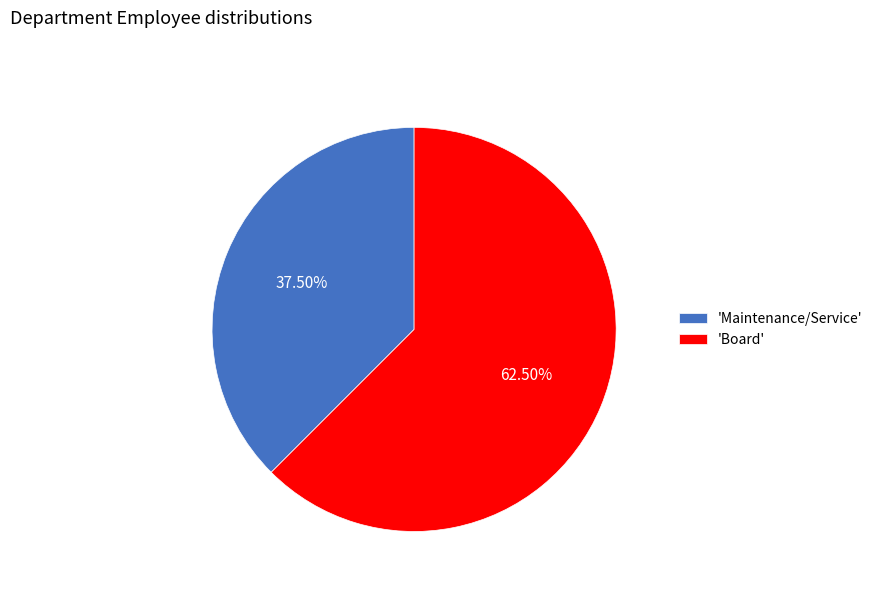

Which slice is the smallest?

'Maintenance/Service'